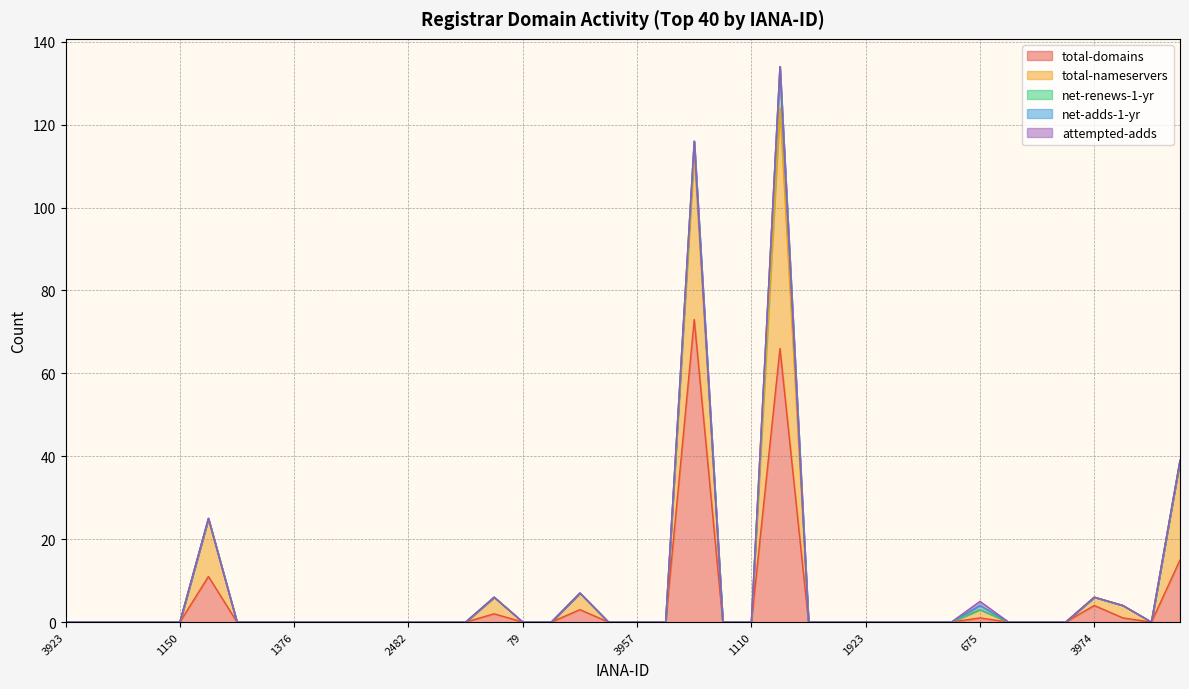

True or false: total-nameservers and net-renews-1-yr cross at least once.

False